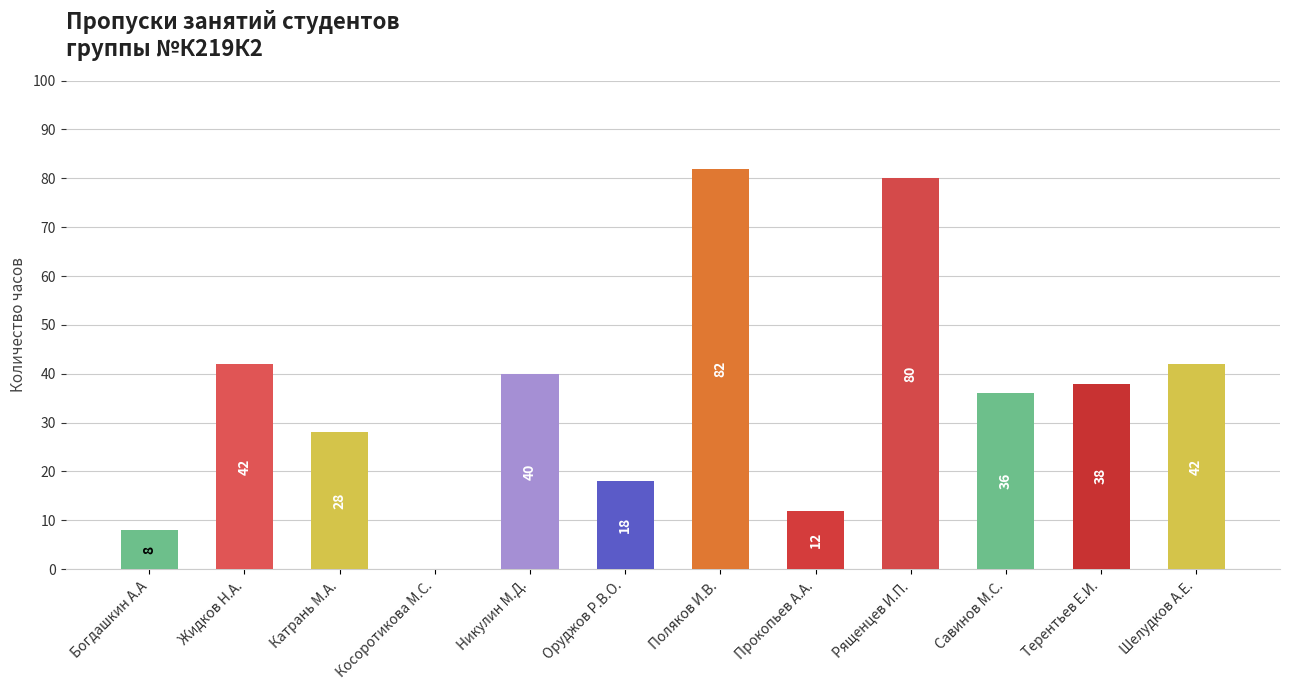

Which has a higher value, Оруджов Р.В.О. or Поляков И.В.?

Поляков И.В.